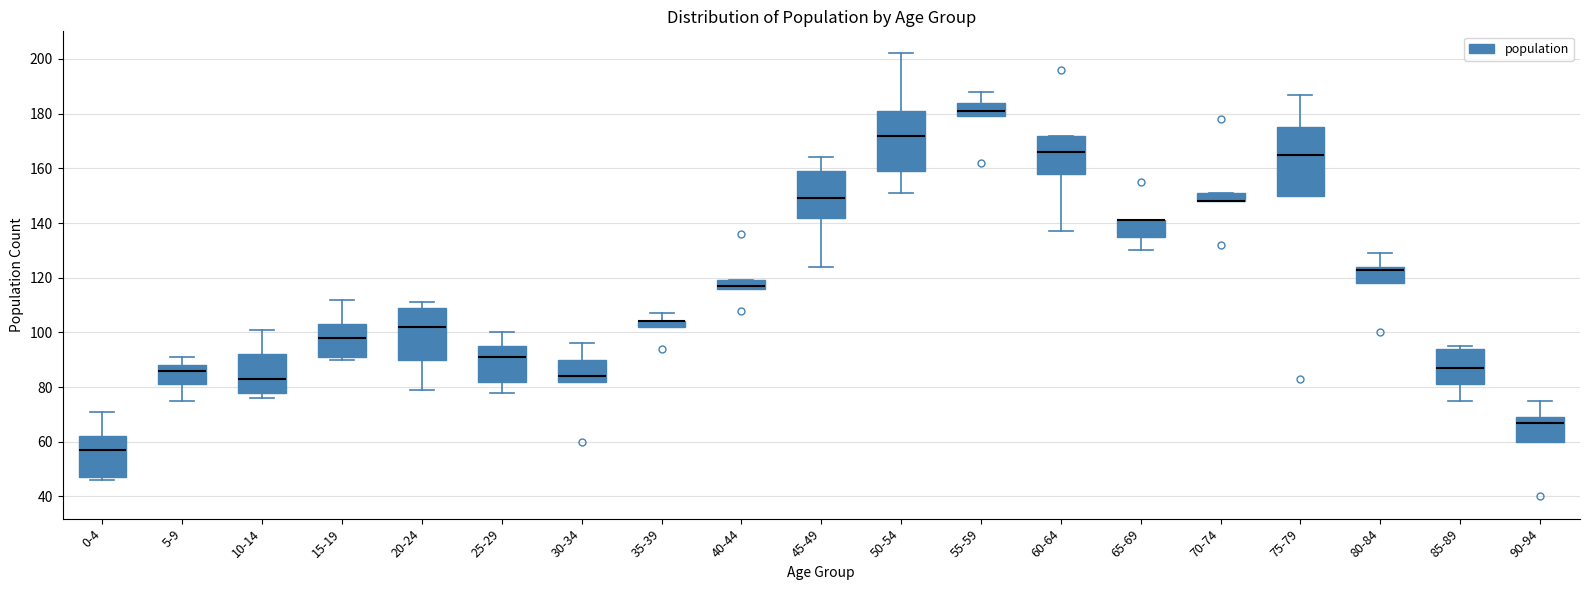

Where does the upper whisker of the box for 35-39 end on the y-axis? The values are not printed on the chart, so give them approximately, as read against the axis.

108